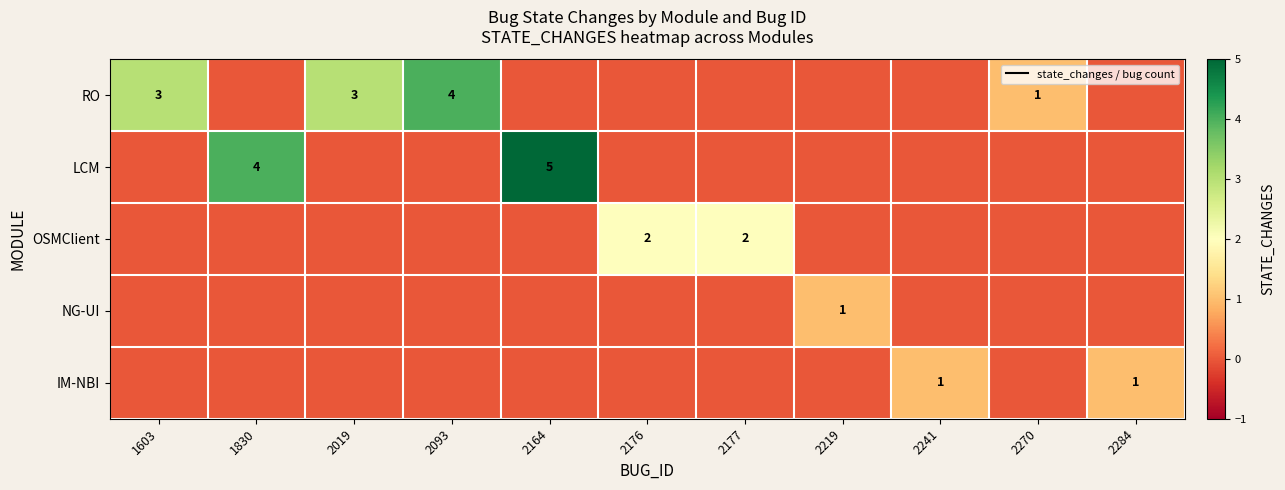

How many positive values does the IM-NBI series have?

2